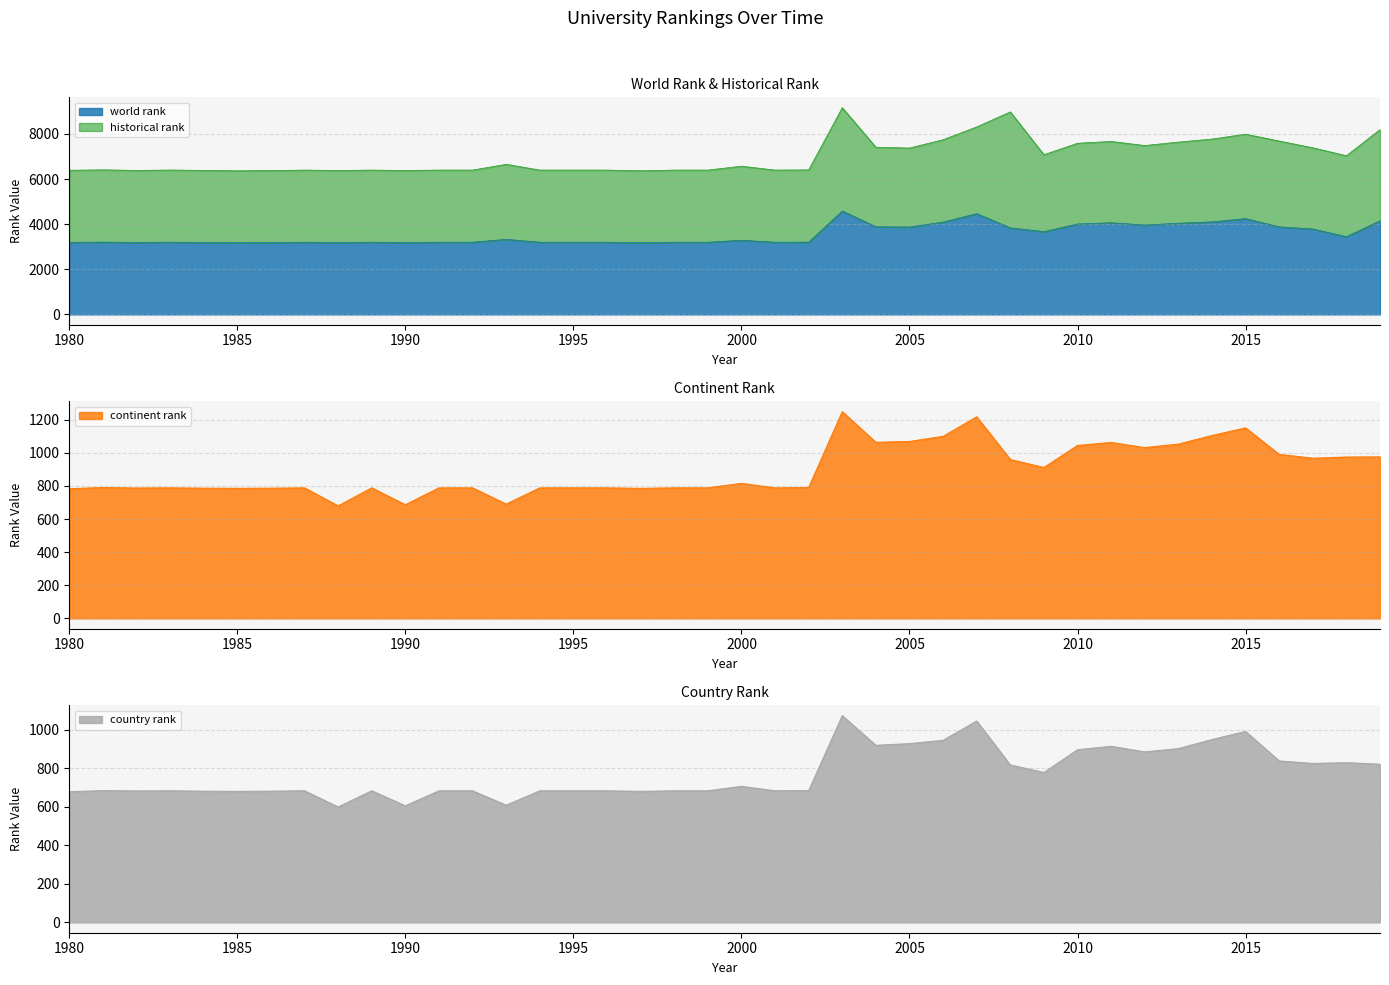

In country rank, how many points are higher than both neighbors (excluding endpoints)?

10